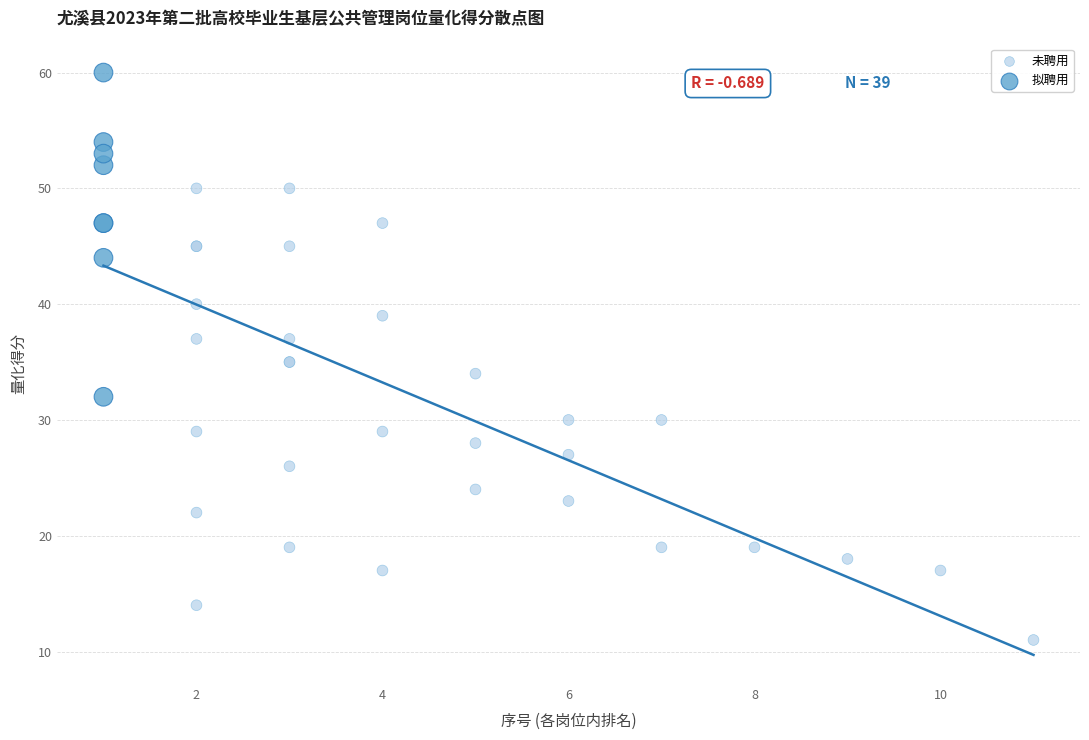

What are all the series names shown in the legend?

未聘用, 拟聘用